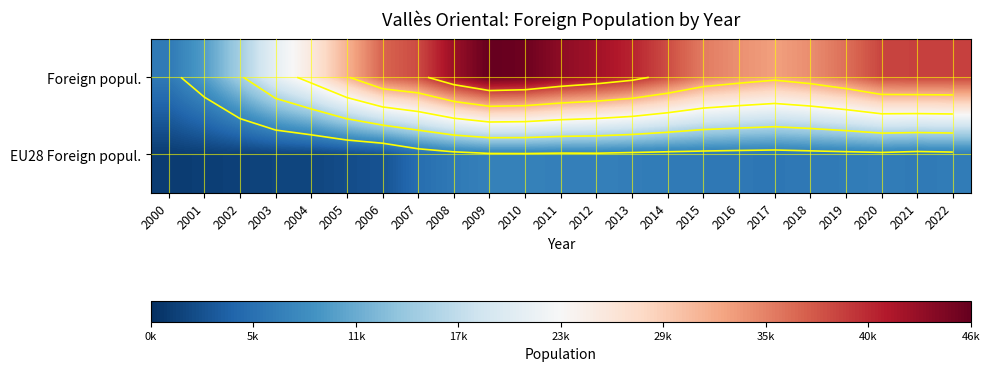

What is the minimum value for Foreign popul.?

6795